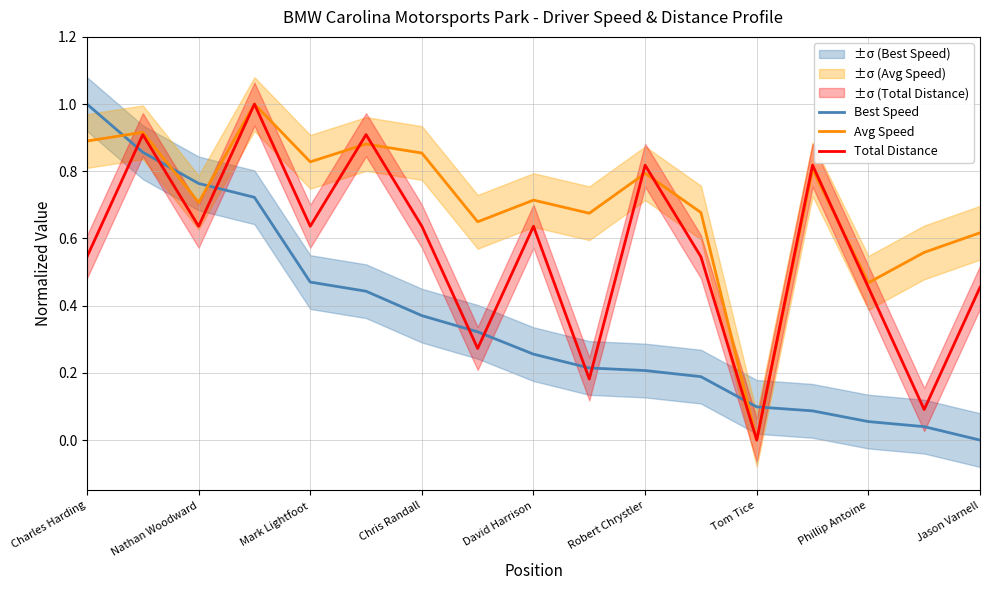

Which series has the largest total across all categories?

Avg Speed